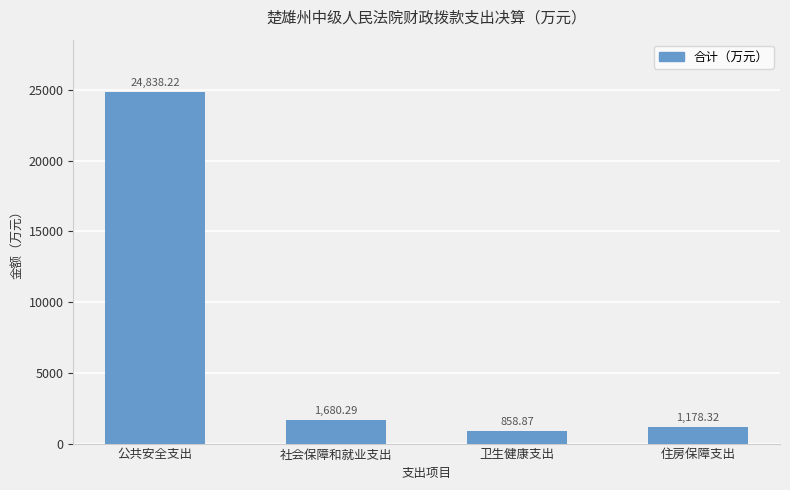

True or false: the data shows 24838.2 at 公共安全支出.

True